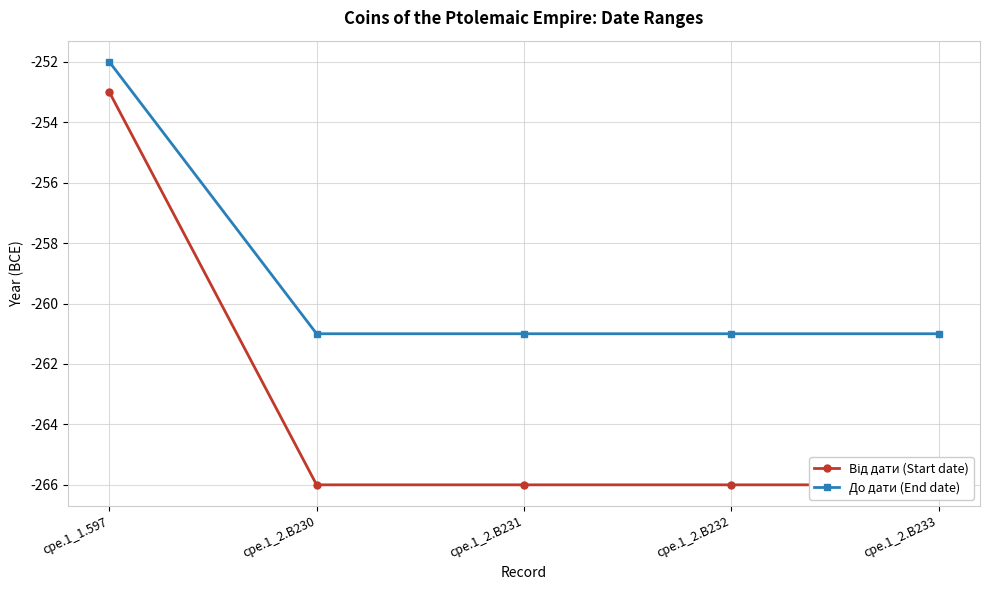

What position from the right is cpe.1_2.B232?

2